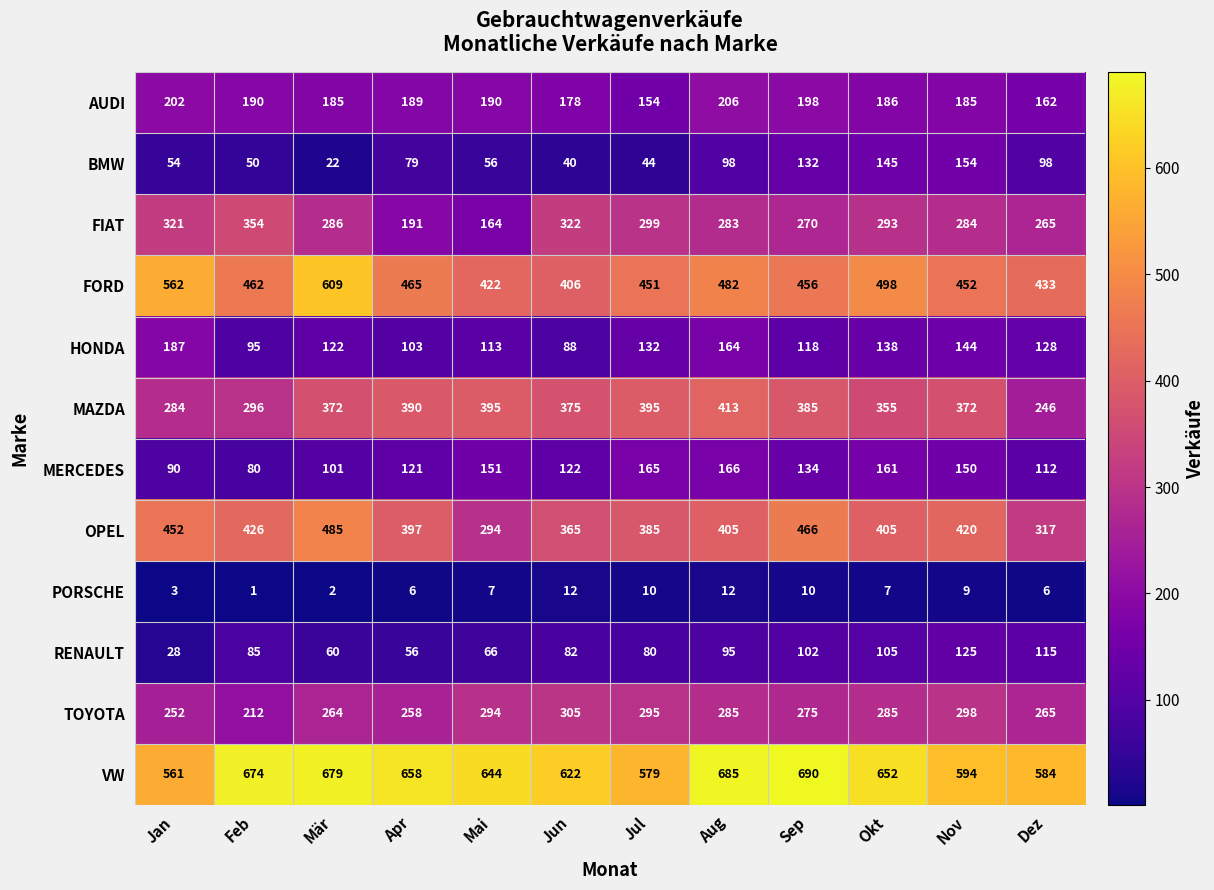

Which series has the largest total across all categories?

VW